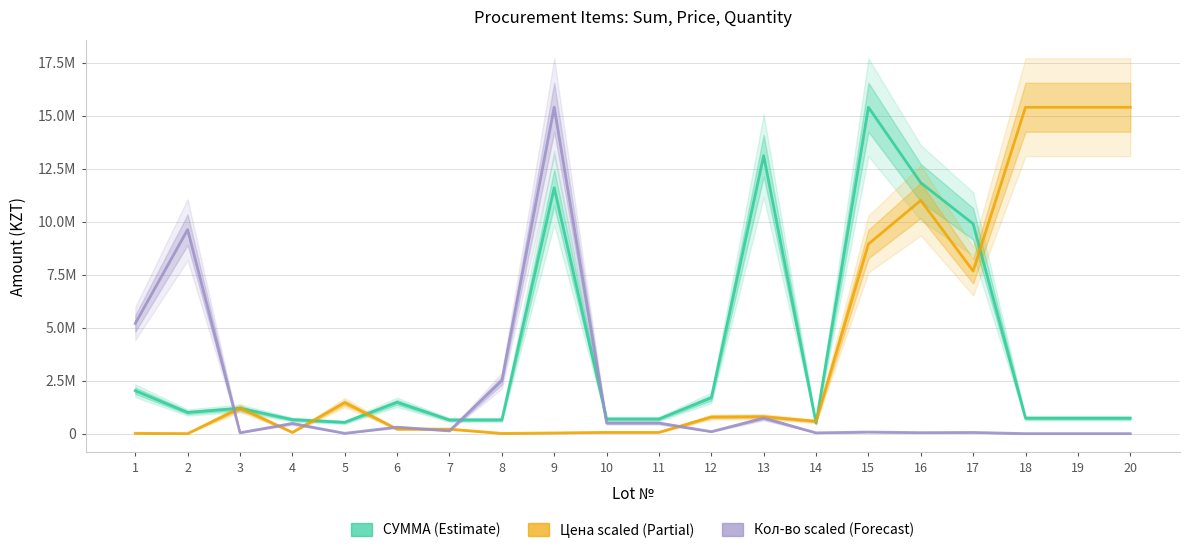

At which label does СУММА first exceed 1000000?

1